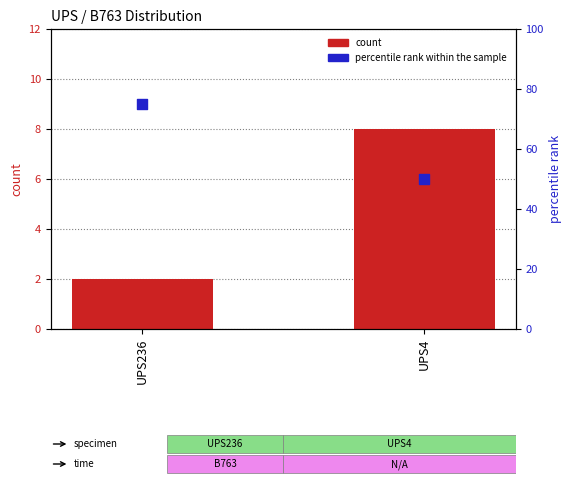

Is the value of count at UPS4 greater than the value of percentile rank within the sample at UPS236?

No